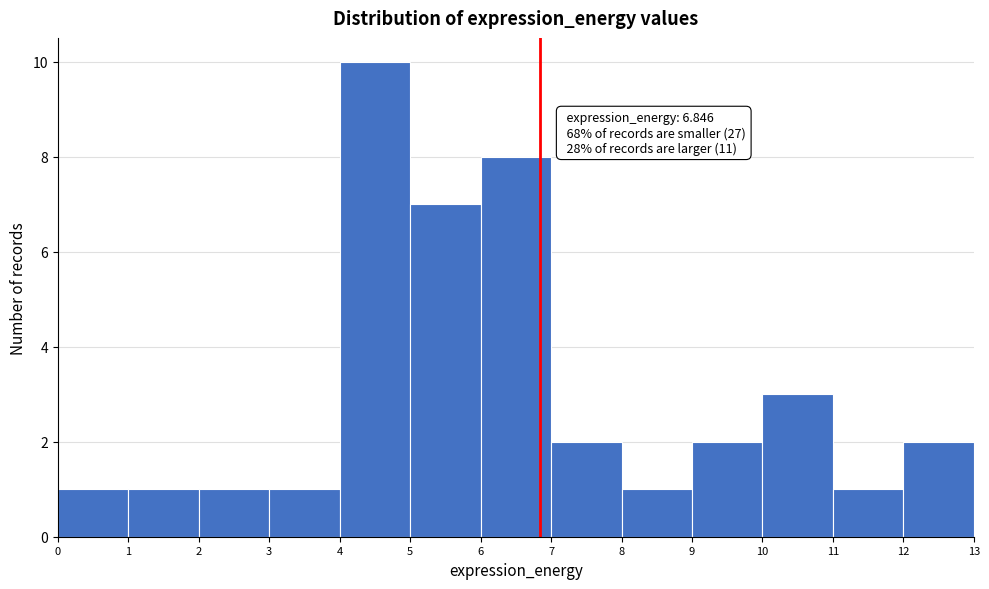

Which range on the x-axis has the tallest bar?

4 to 5